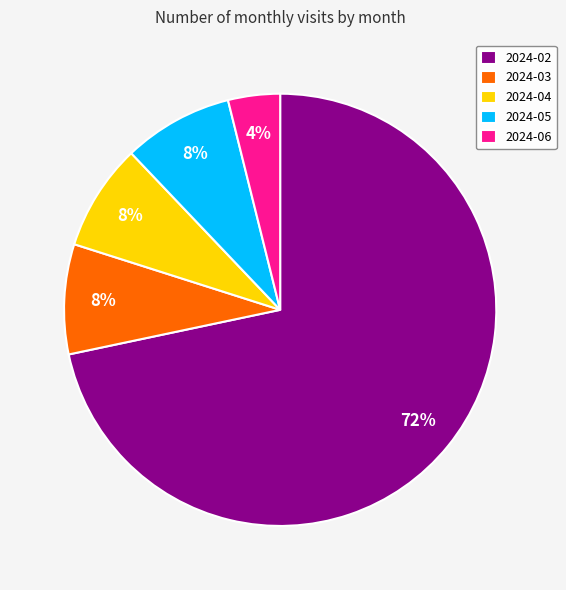

What percentage is the 2024-06 slice, to the nearest percent?

4%